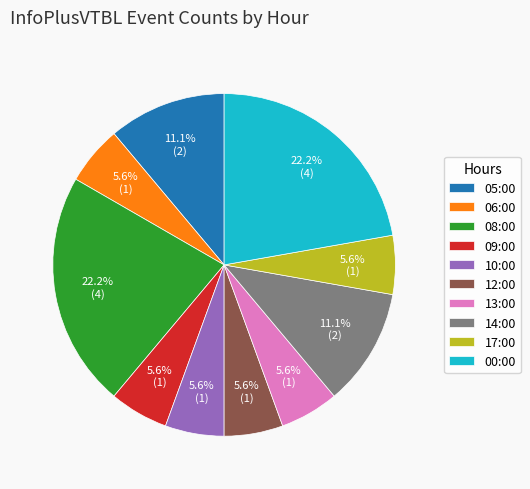

What is the ratio of the value at 08:00 to the value at 17:00?

4.0